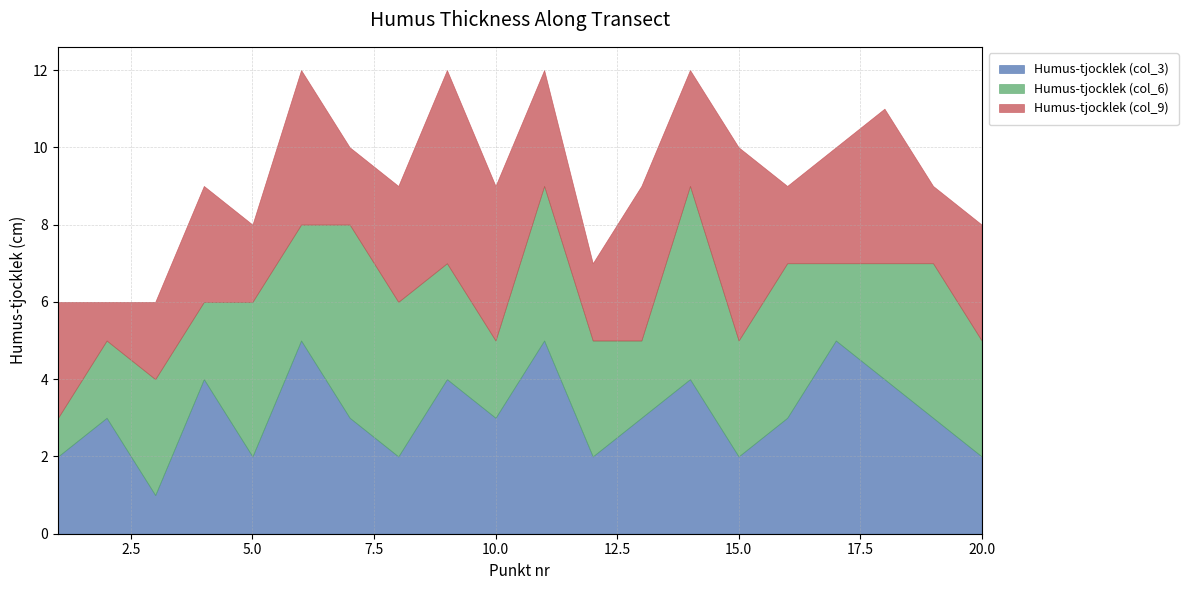

What is the difference between the Humus-tjocklek (col_6) values at 13 and 14?

3